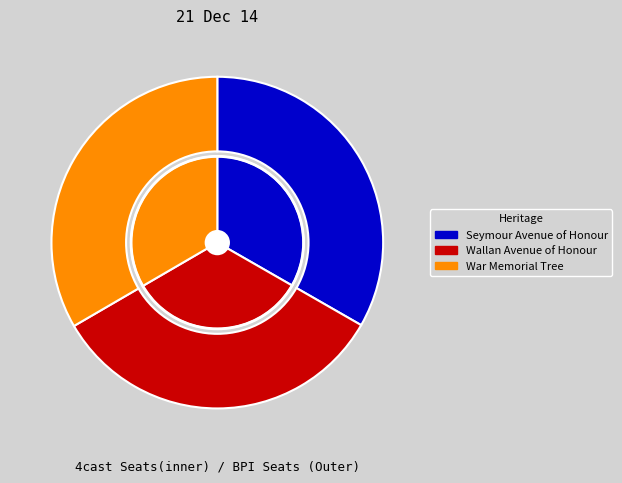

How many segments does this pie chart have?

3